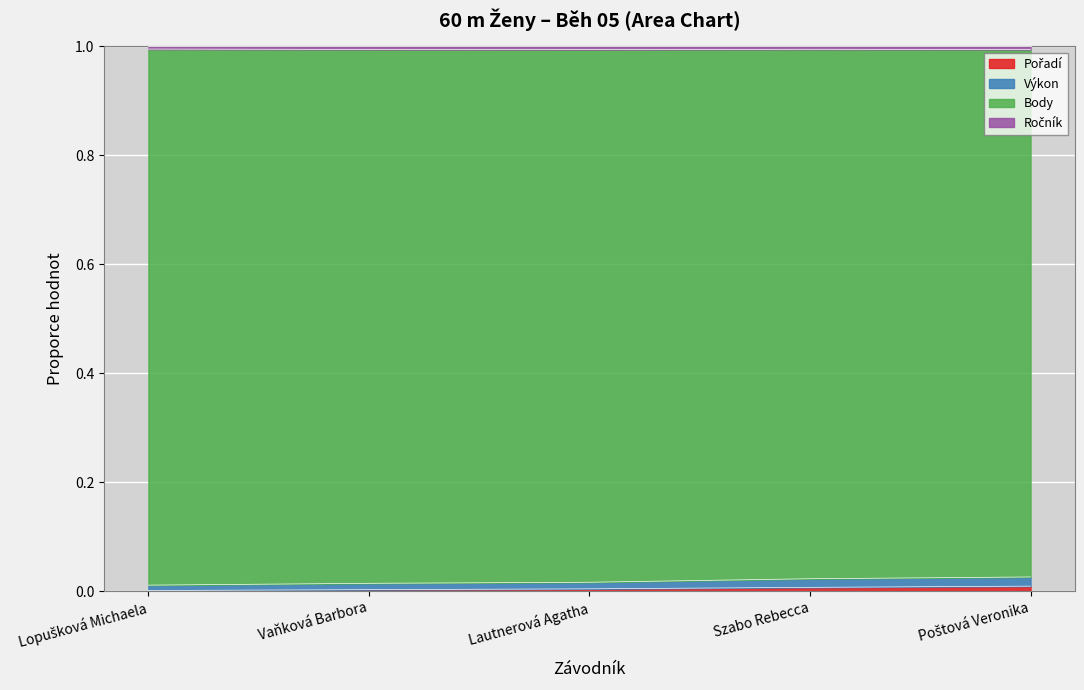

How many Pořadí values are between 0 and 1?

5